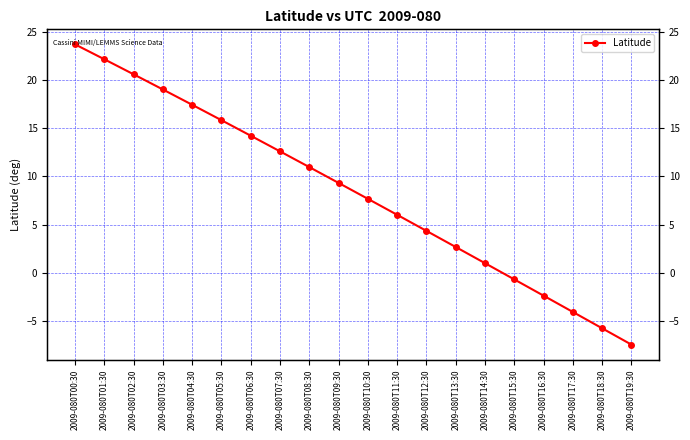

Is it true that the value at 2009-080T00:30 is 40.4?

False